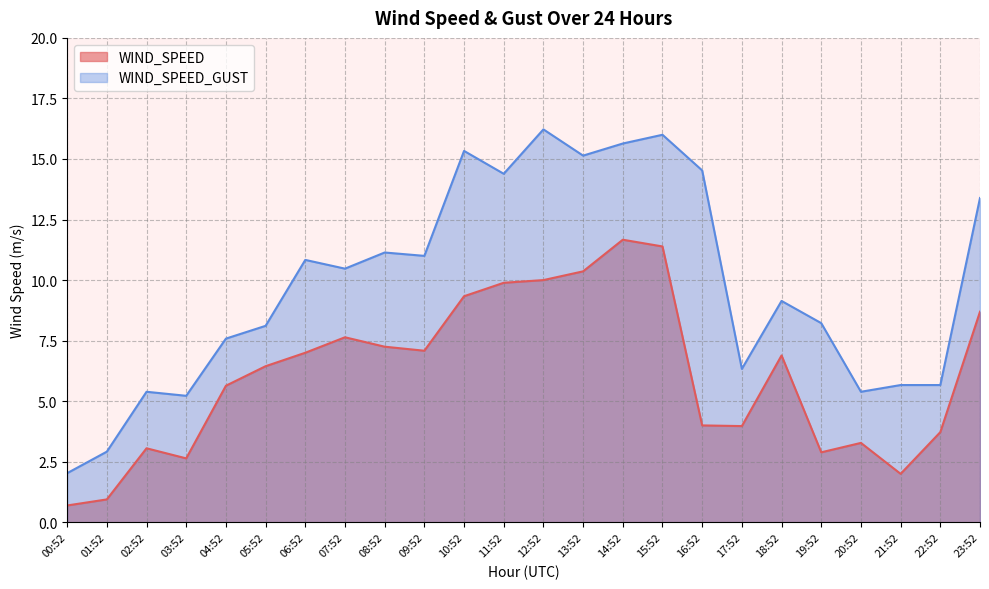

At 00:52, list the series in order from smallest to largest.

WIND_SPEED, WIND_SPEED_GUST